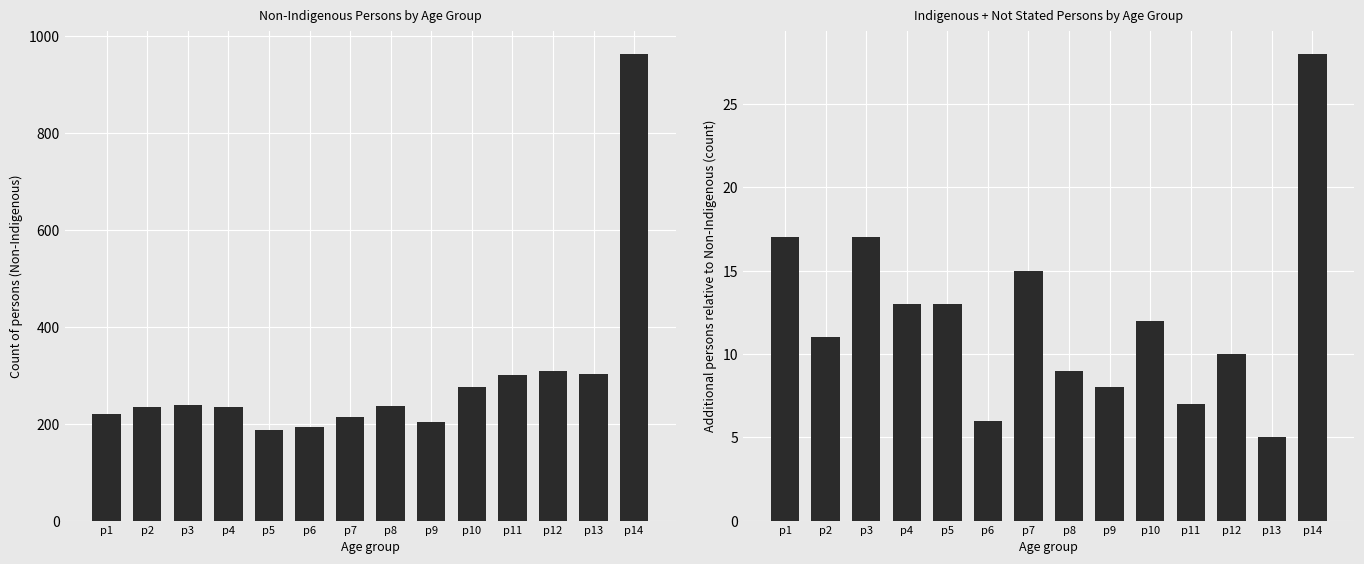

What are all the series names shown in the legend?

Non-Indigenous Persons, Indigenous + Not Stated Persons